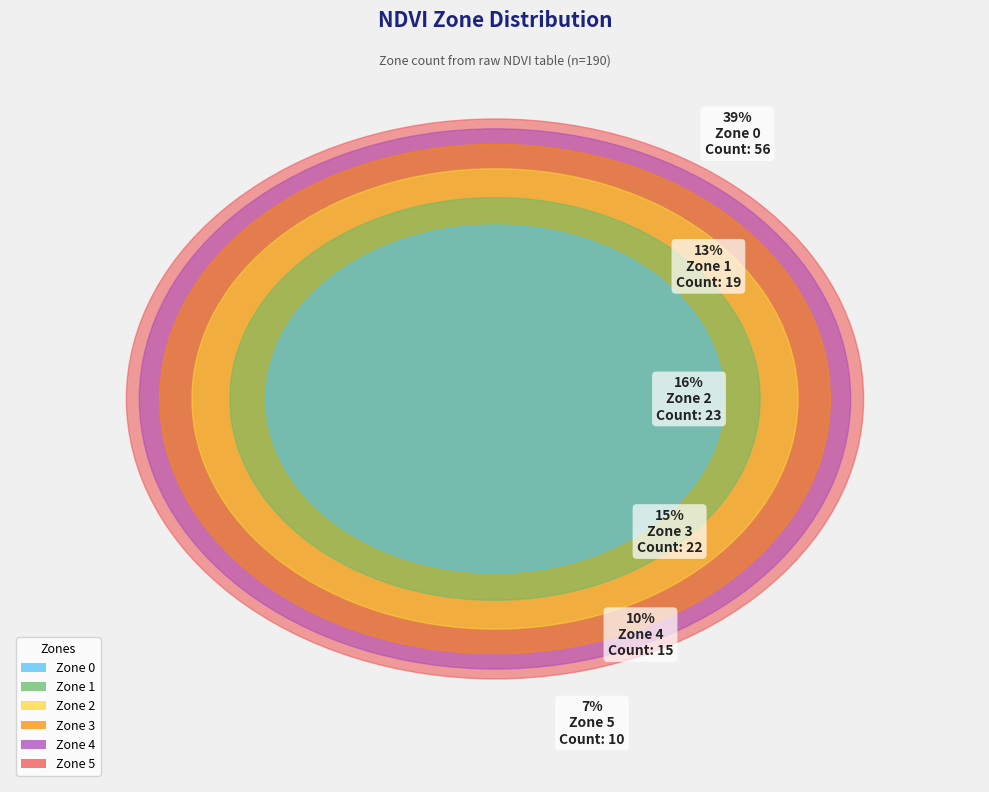

What is the largest slice in the pie chart?

Zone 0